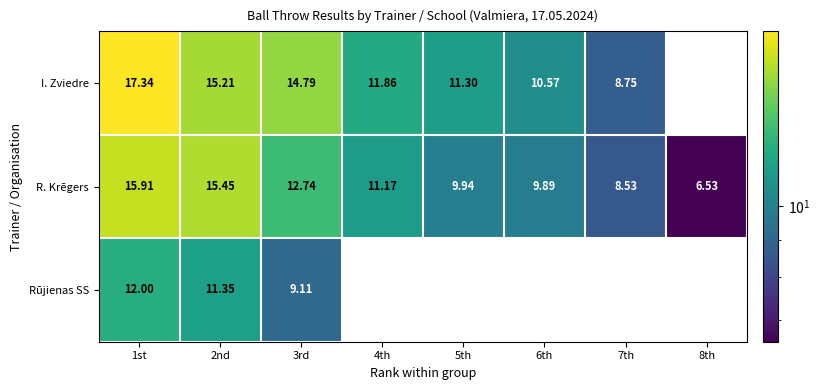

Which series has the largest total across all categories?

R. Krēgers